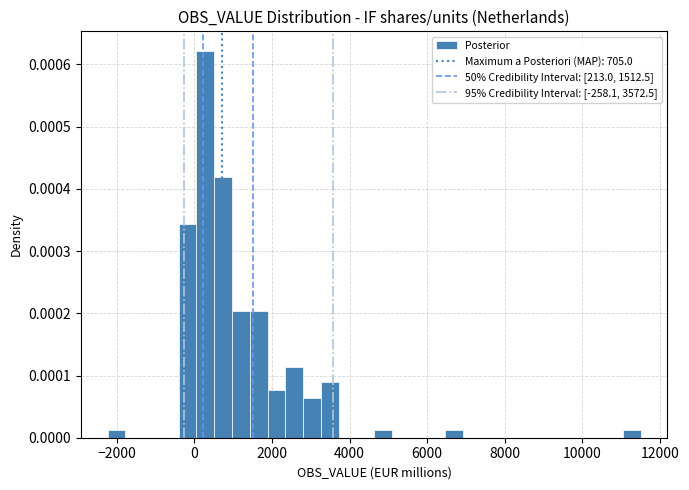

Around what value on the x-axis is the tallest bar? Give the approximate position of its centre, as read against the axis.

200